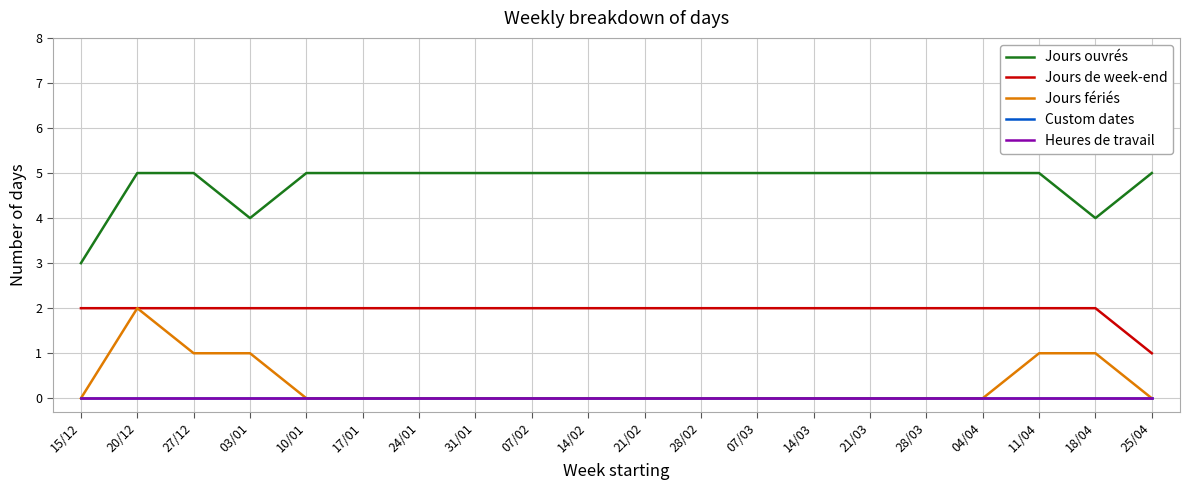

Is this an area chart (filled region under the line)?

No